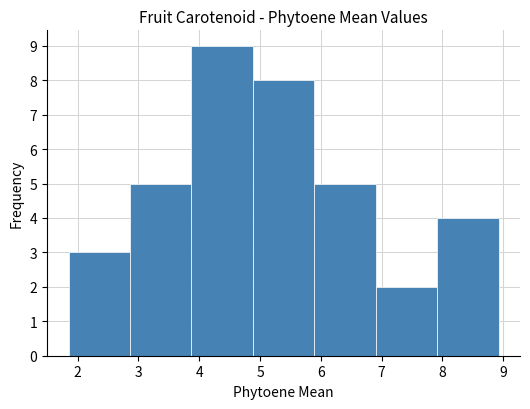

Reading left to right, list every bar in this chart as the range it spans on the x-axis followed by its height. Neither the bar edges nor the heights are printed on the chart, so give them approximately, as read against the axes.

1.9 to 2.9: 3
2.9 to 3.9: 5
3.9 to 4.9: 9
4.9 to 5.9: 8
5.9 to 6.9: 5
6.9 to 7.9: 2
7.9 to 8.9: 4